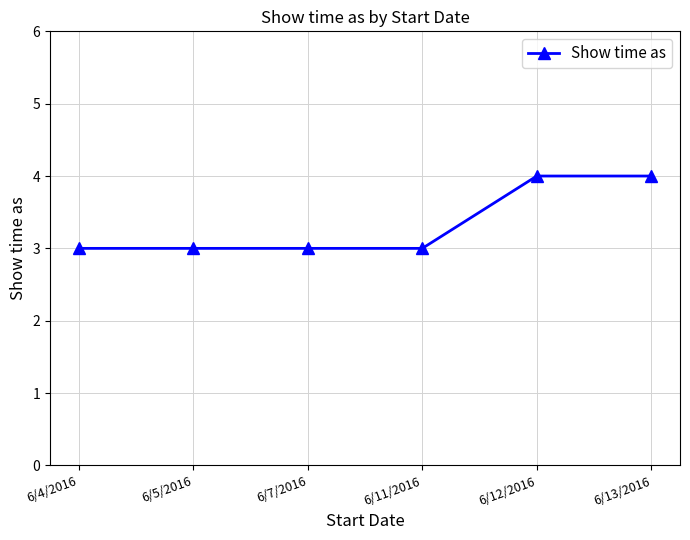

How many distinct data groups are displayed?

1